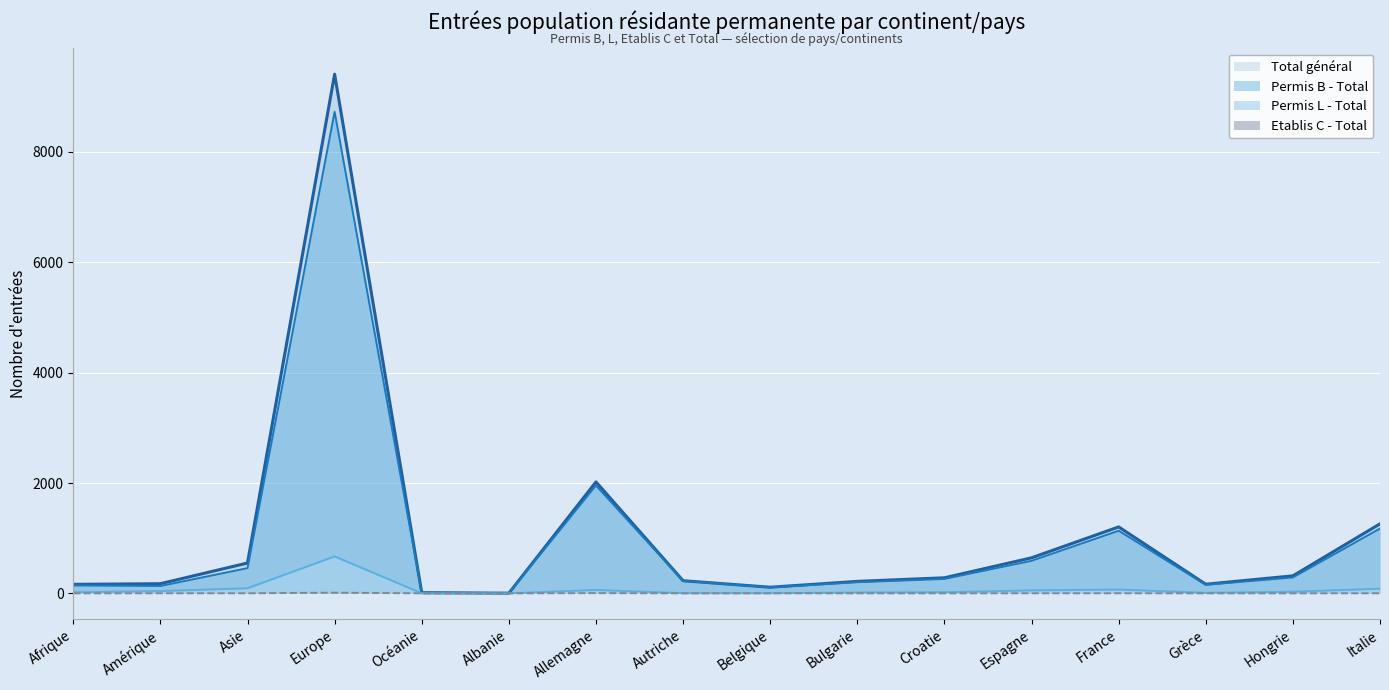

Which series changed the most between Autriche and Bulgarie?

Permis B - Total